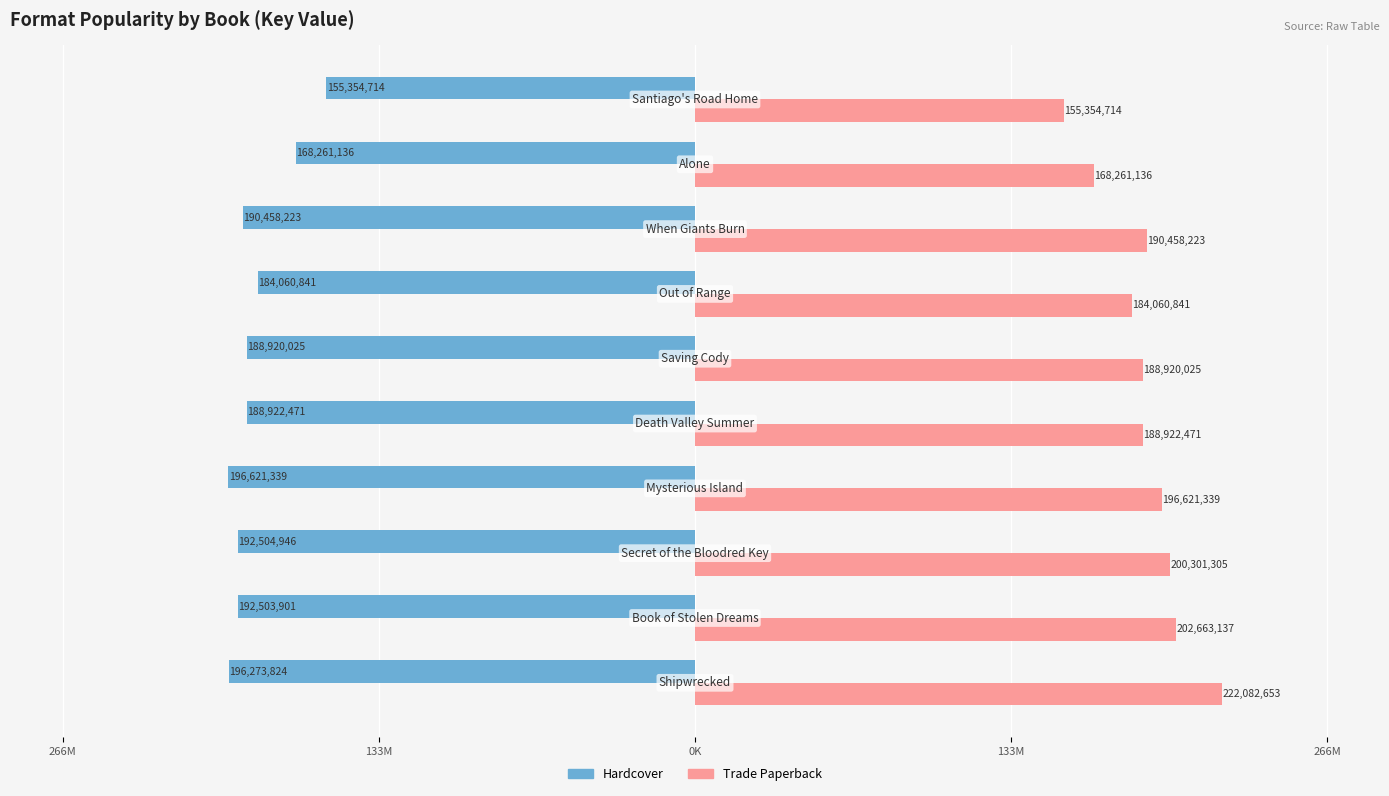

What are all the series names shown in the legend?

Hardcover, Trade Paperback